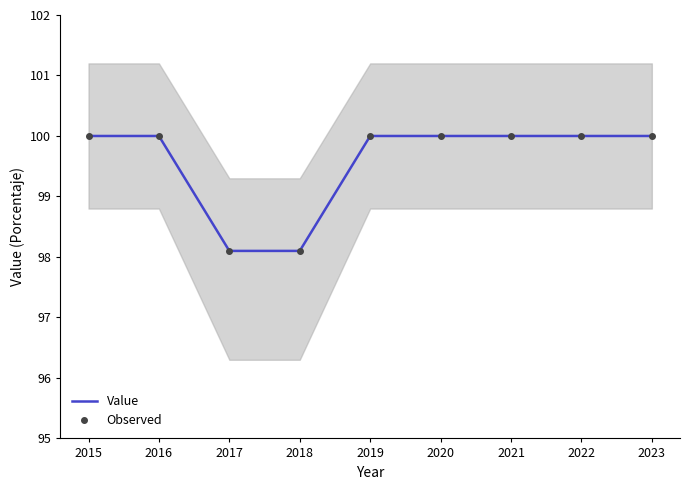

Which series has the largest range (max minus min)?

Value